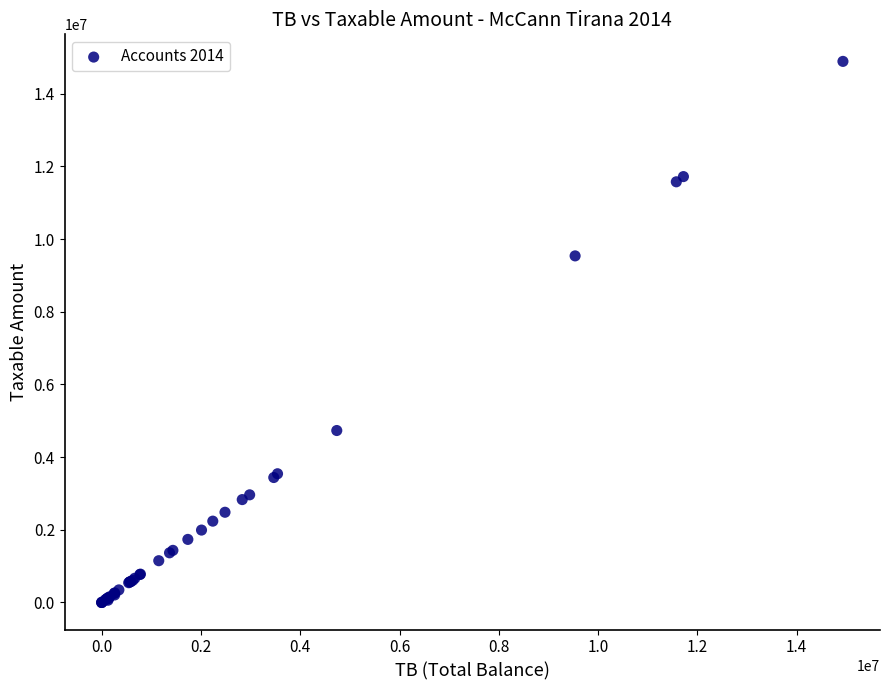

What Y value in the scatter plot is closest to 7443929?

9536057.6